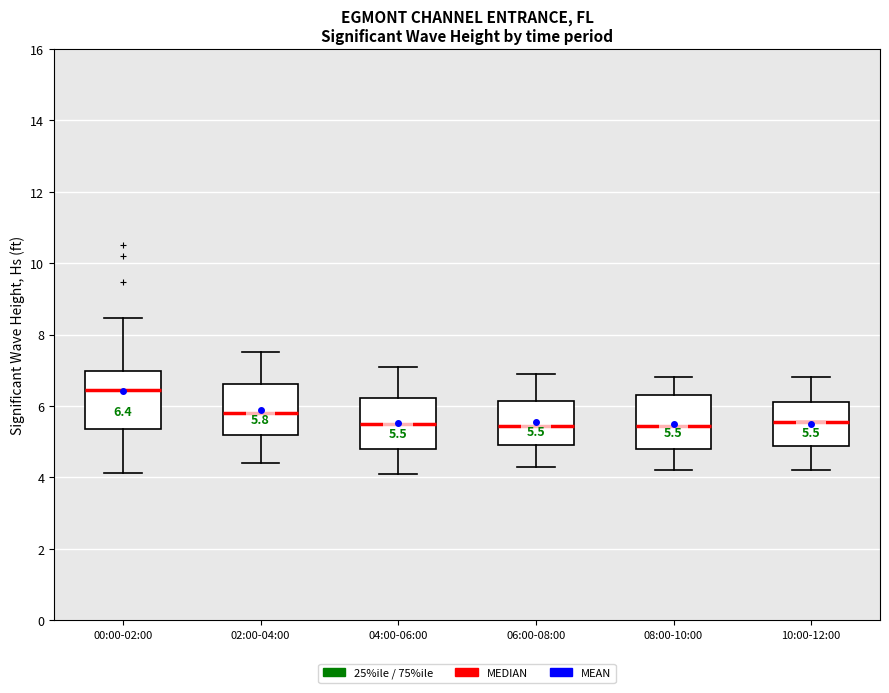

Which box's median line is the highest?

00:00-02:00